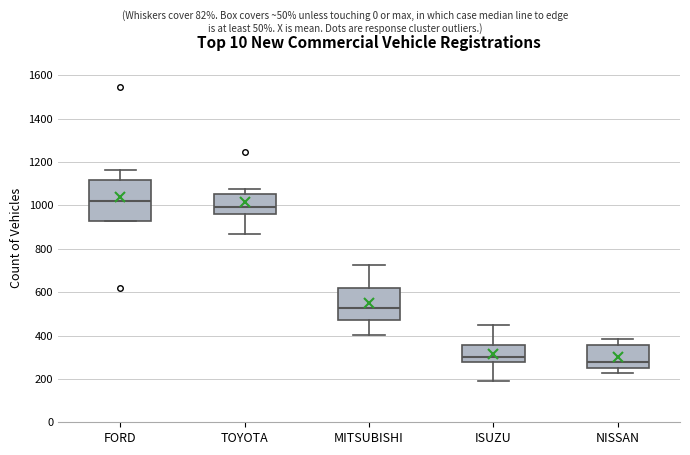

Reading left to right, read every box against the y-axis: the position of its median line, the range the box covers, and the ends of its whiskers. The values are not printed on the chart, so give them approximately, as read against the axis.

FORD: median 1020, box 920 to 1120, whiskers 920 to 1160
TOYOTA: median 1000, box 960 to 1060, whiskers 860 to 1080
MITSUBISHI: median 520, box 480 to 620, whiskers 400 to 720
ISUZU: median 300, box 280 to 360, whiskers 200 to 440
NISSAN: median 280, box 240 to 360, whiskers 220 to 380